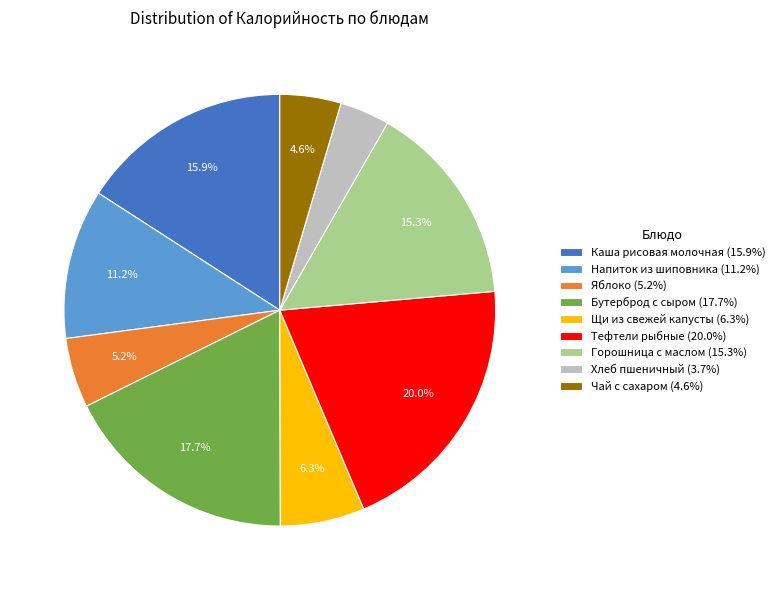

To the nearest percent, what is the difference between the largest and smallest slice percentages?

16%